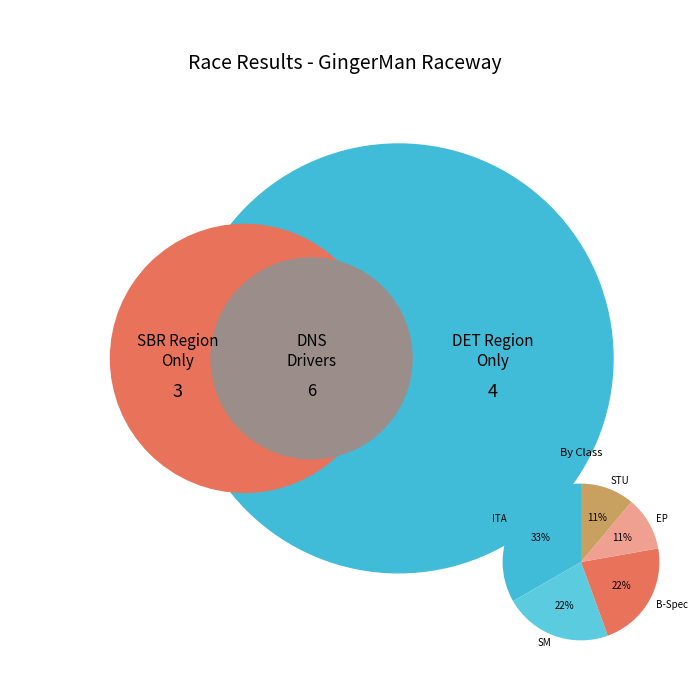

Which category has the biggest portion of the pie?

ITA